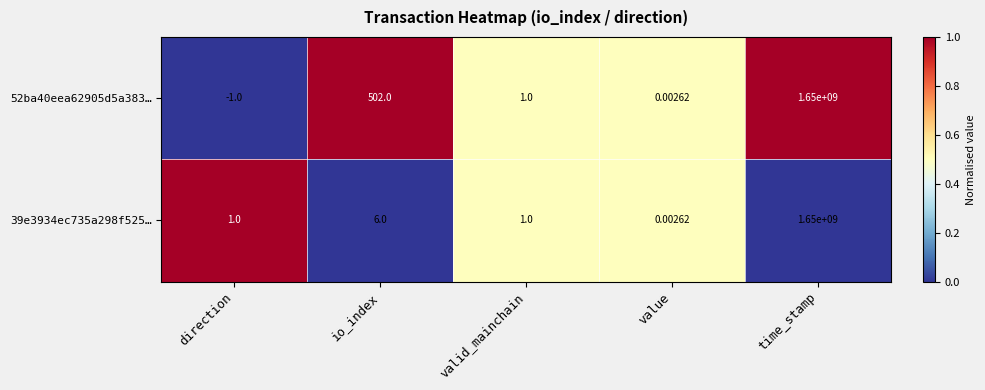

Is the value of 39e3934ec735a298f525… at valid_mainchain greater than the value of 52ba40eea62905d5a383… at time_stamp?

No